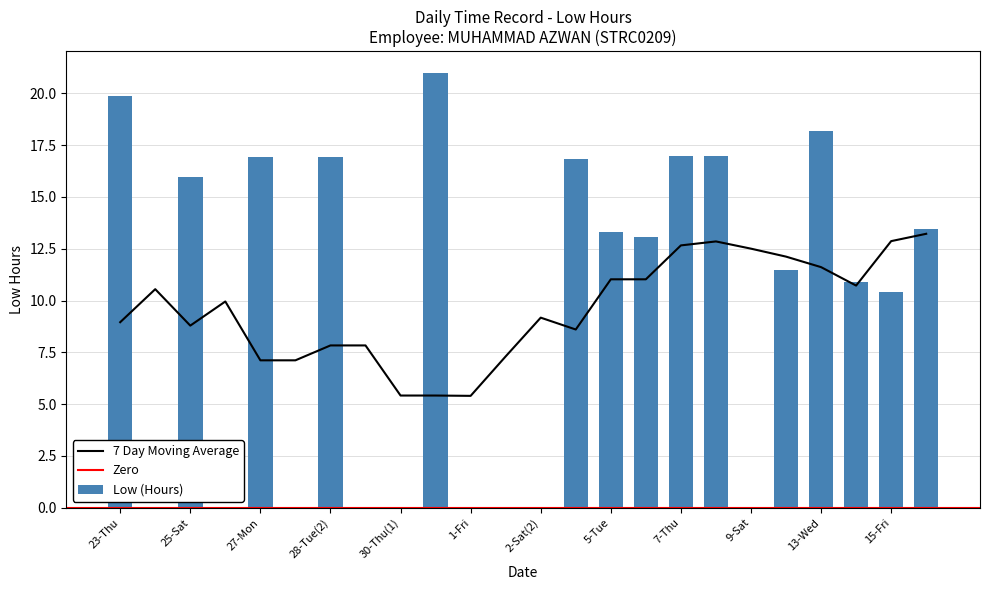

Reading right to left, transcribe all the data shown in this chart.

16-Sat=13.4	15-Fri=10.4	14-Thu=10.9	13-Wed=18.2	12-Tue=11.4	9-Sat=0.0	8-Fri=16.9	7-Thu=17.0	6-Wed=13.1	5-Tue=13.3	4-Mon=16.8	2-Sat(2)=0.0	2-Sat(1)=0.0	1-Fri=0.0	30-Thu(2)=21.0	30-Thu(1)=0.0	29-Wed=0.0	28-Tue(2)=16.9	28-Tue(1)=0.0	27-Mon=16.9	26-Sun=0.0	25-Sat=15.9	24-Fri=0.0	23-Thu=19.9